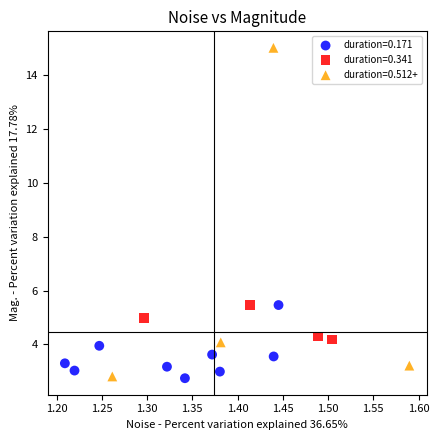

Which series contains the highest Y value?

duration=0.512+